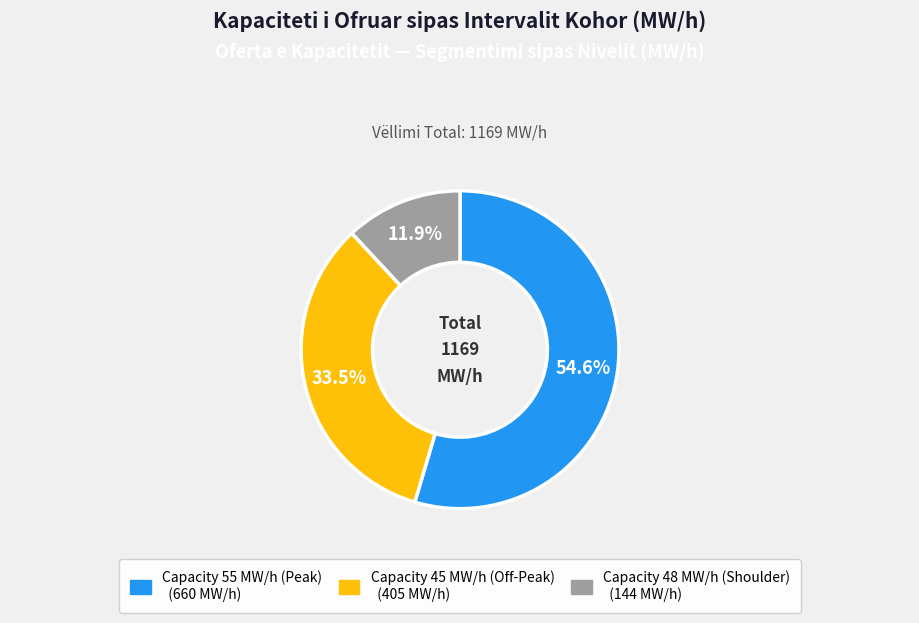

Is there a majority slice in this chart?

Yes